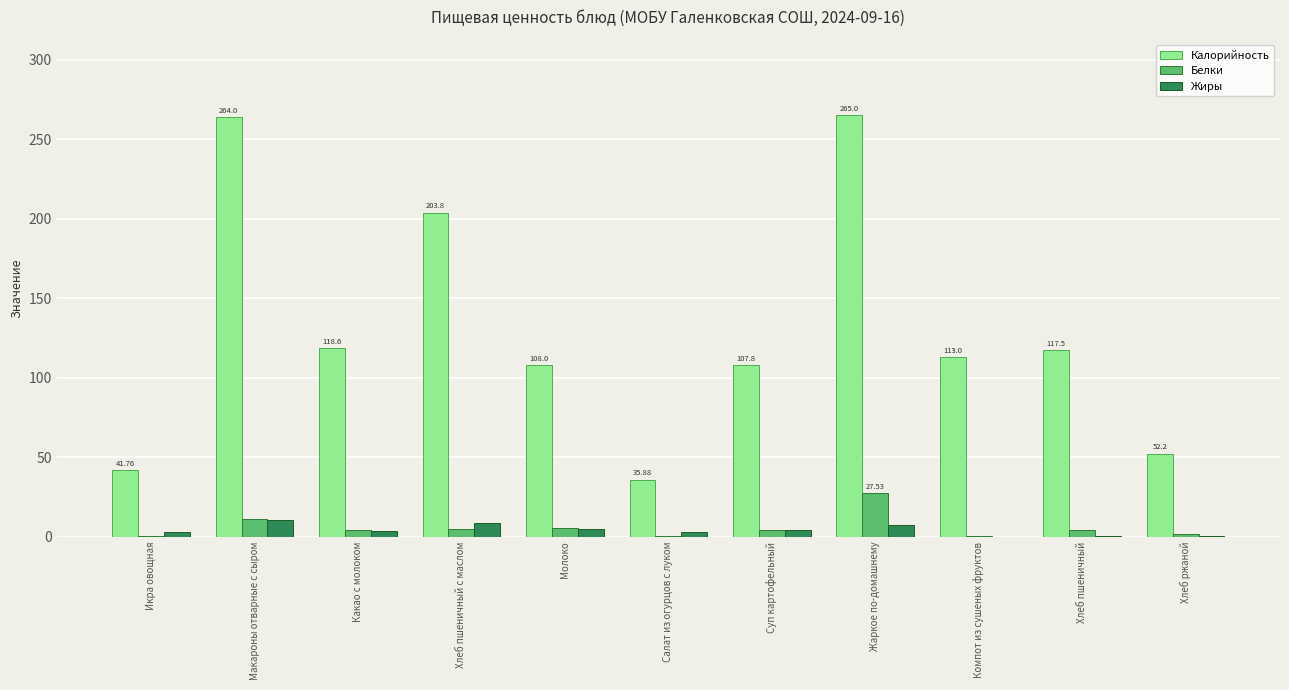

The value of Калорийность at Жаркое по-домашнему is 265.0. True or false?

True